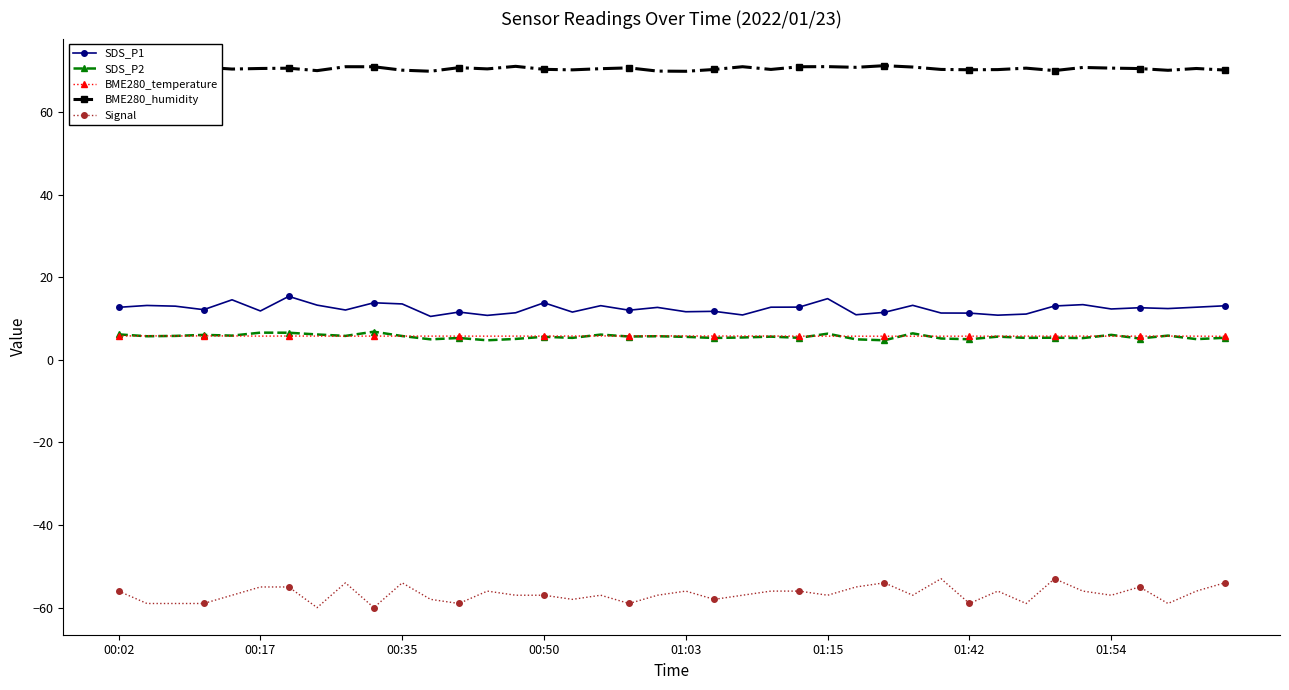

What is the value of the BME280_humidity point at the 7th from the left?

70.6